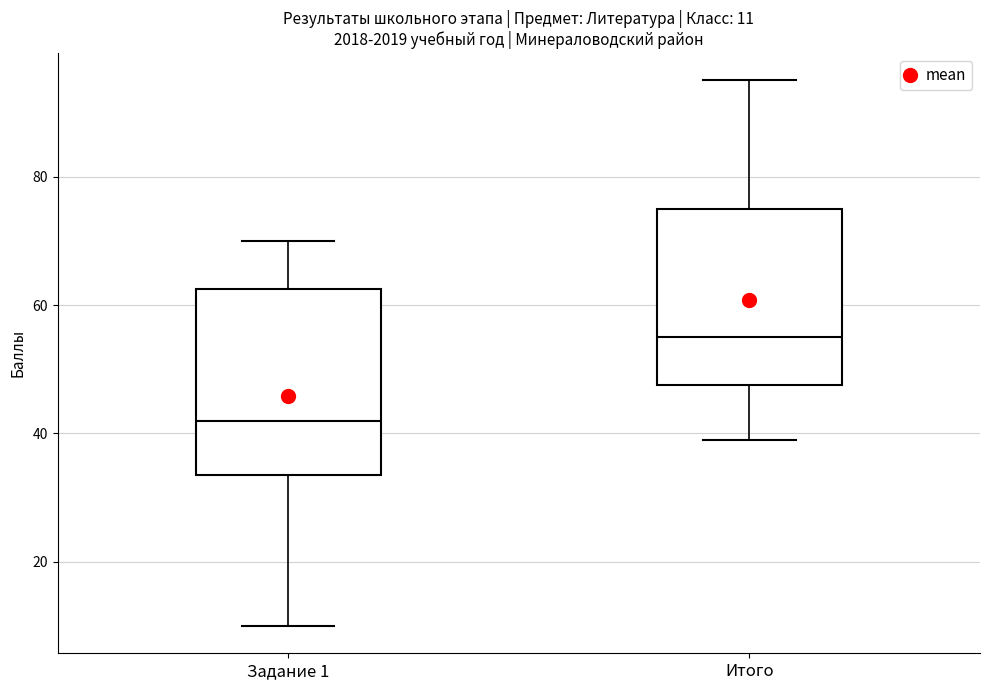

Which box's median line is the lowest?

Задание 1